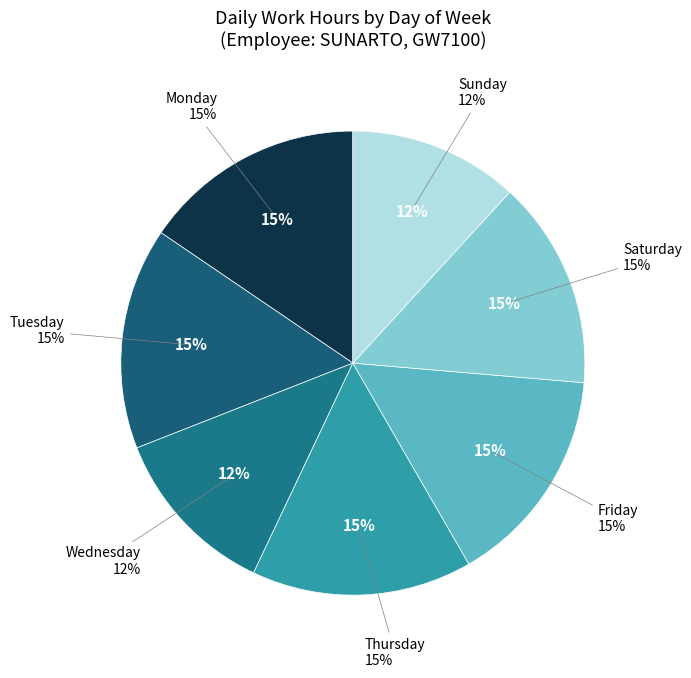

To the nearest percent, what is the combined percentage of Sun and Thu?

27%